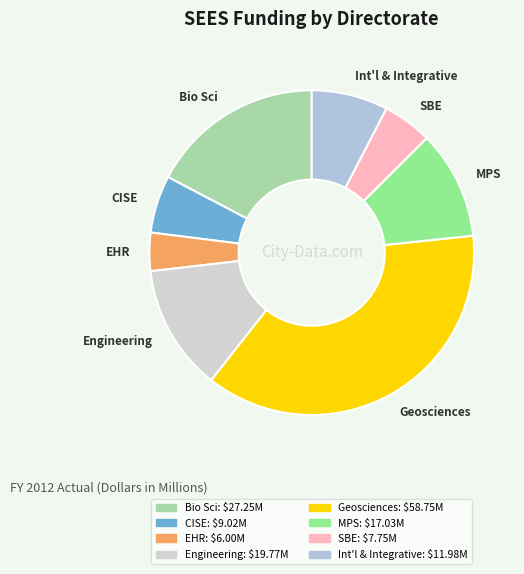

Count the number of slices in the pie.

8